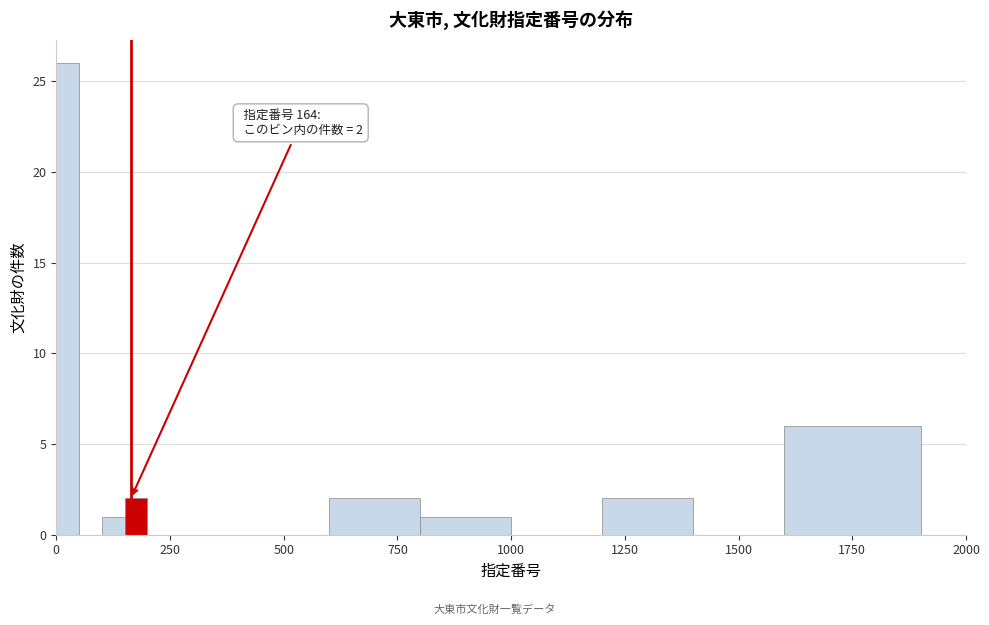

Around what value on the x-axis is the tallest bar? Give the approximate position of its centre, as read against the axis.

50